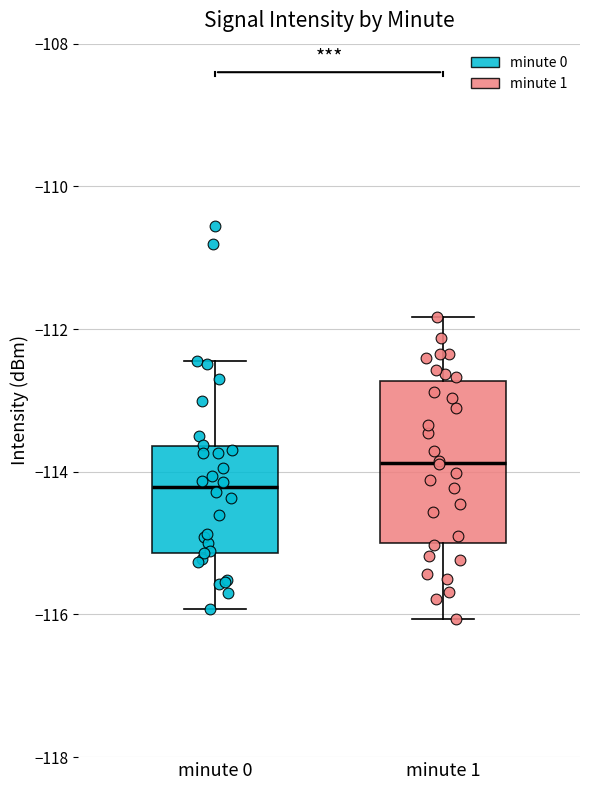

Where does the upper whisker of the box for minute 1 end on the y-axis? The values are not printed on the chart, so give them approximately, as read against the axis.

-111.8